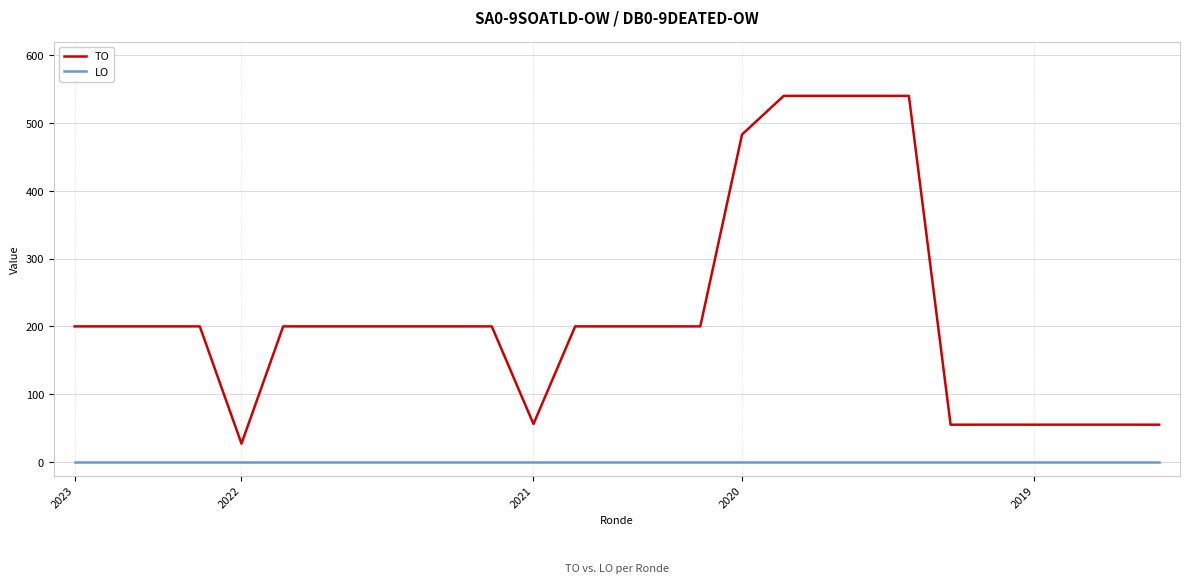

What is the highest value of the TO series?

540